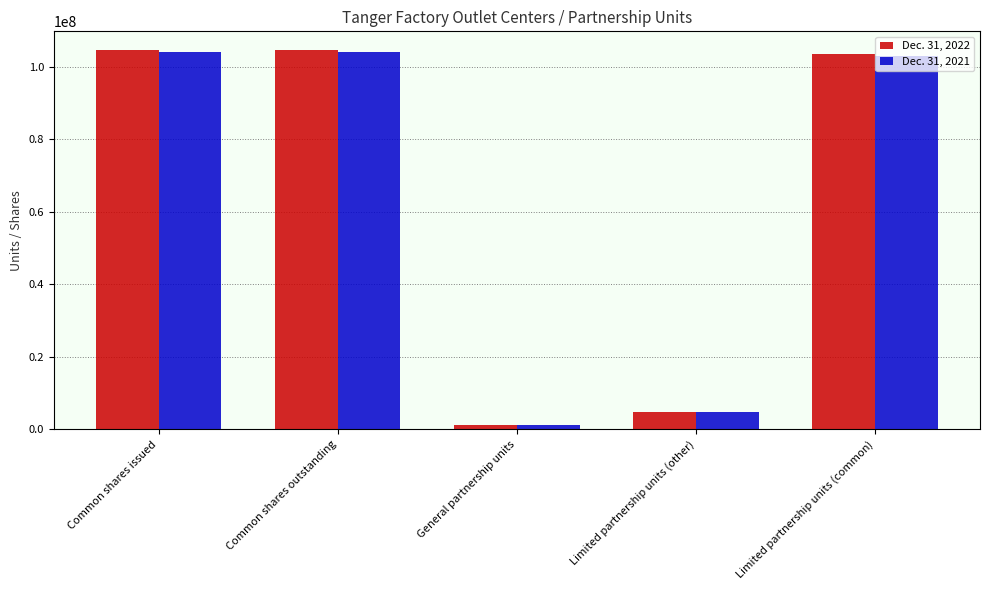

What are all the series names shown in the legend?

Dec. 31, 2022, Dec. 31, 2021